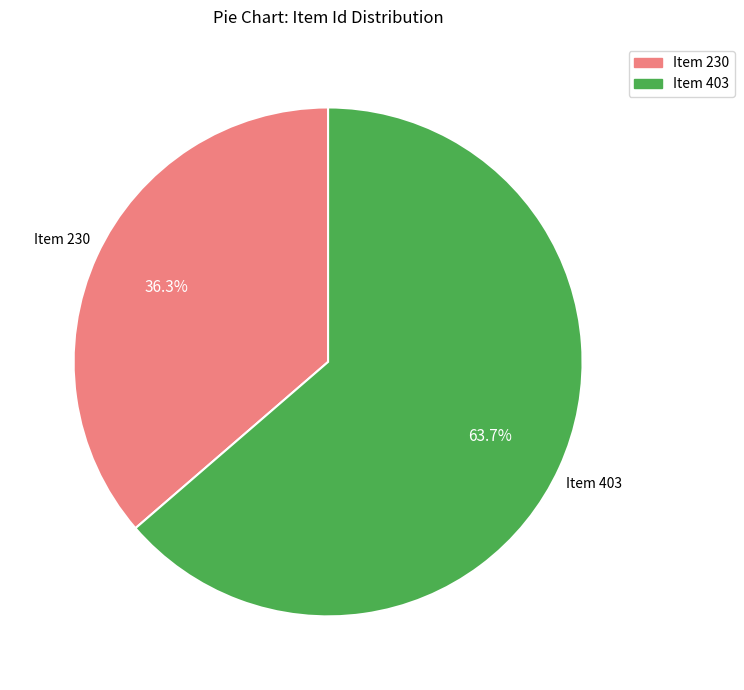

What percentage do Item 403 and Item 230 together represent?

100.0%